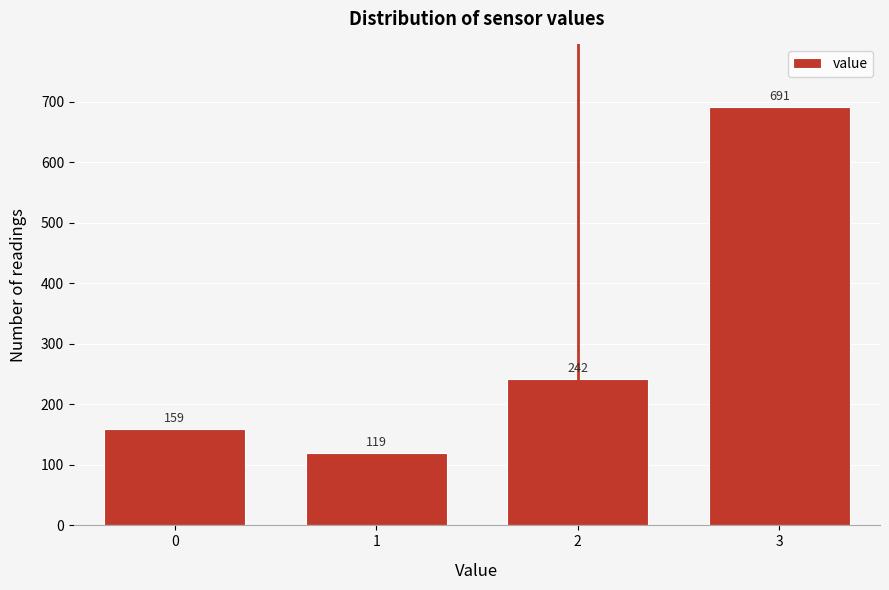

Reading left to right, extract all data points from this chart.

0=159	1=119	2=242	3=691